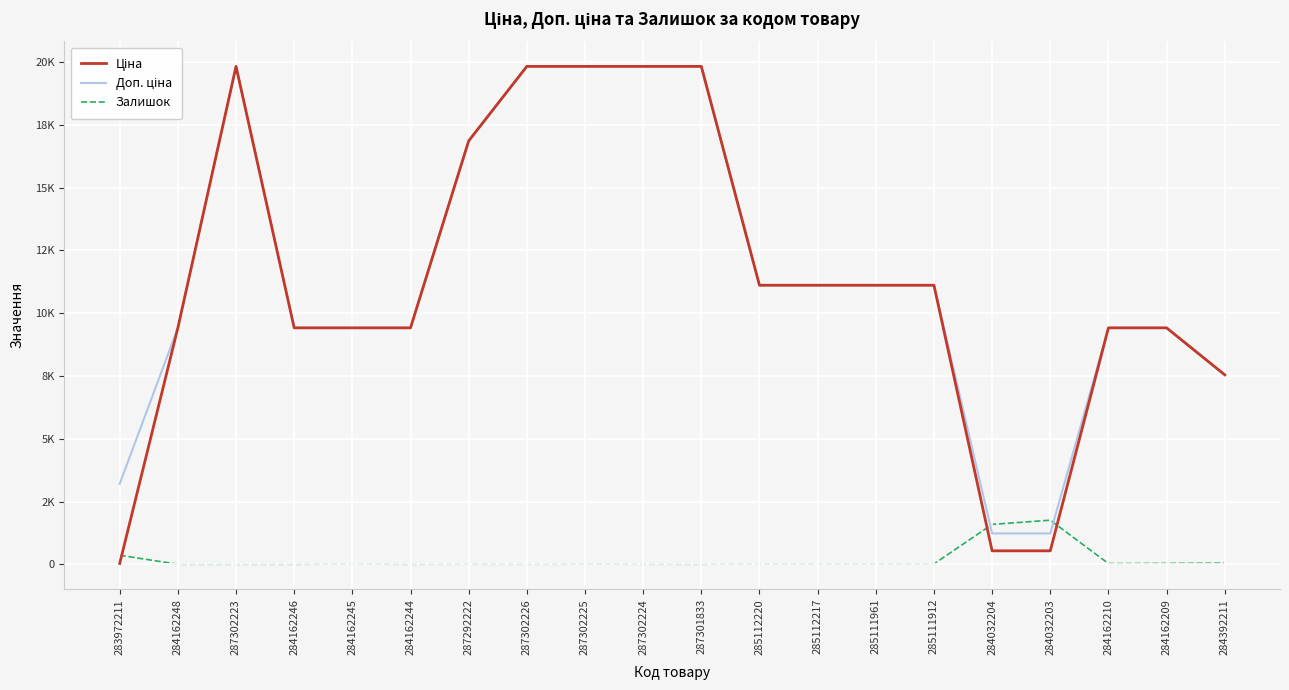

List the series in order of their peak value, highest first.

Ціна, Доп. ціна, Залишок